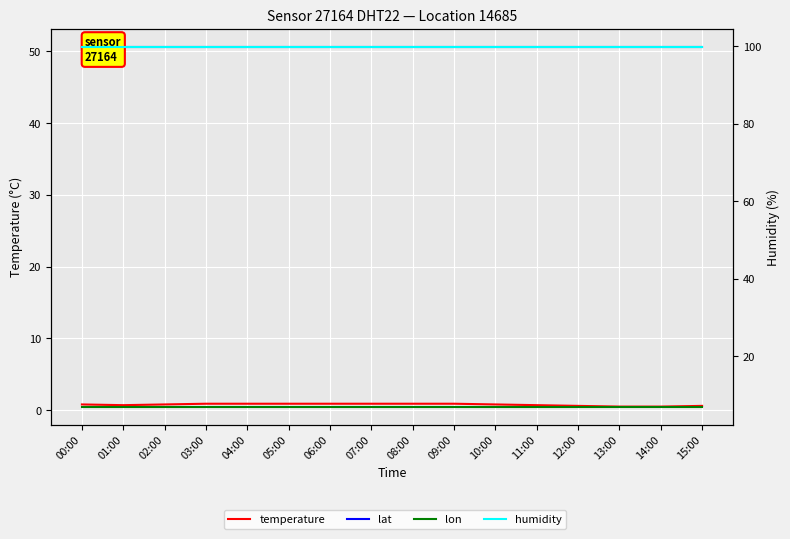

Does the chart display data point markers on the line(s)?

No